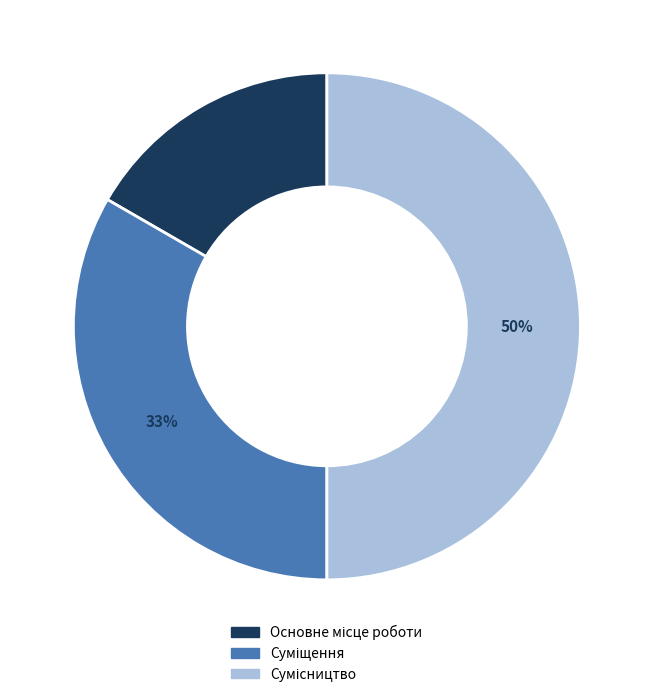

To the nearest percent, what is the difference between the largest and smallest slice percentages?

33%